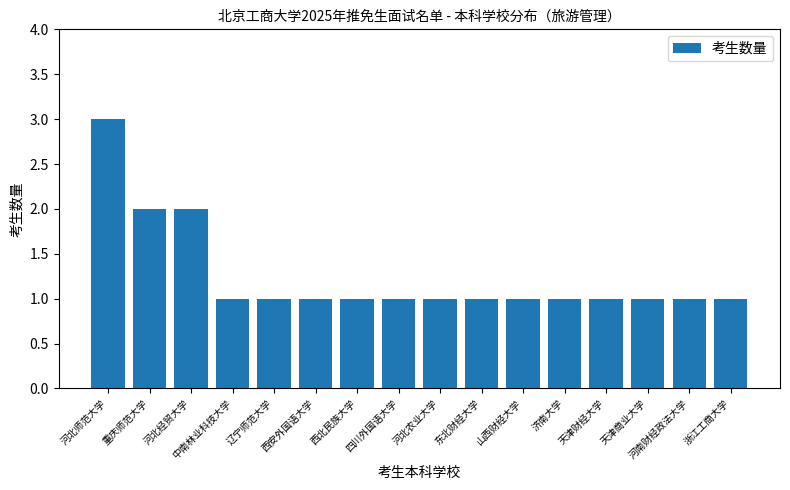

Reading left to right, what are all the values shown in this chart?

河北师范大学=3	重庆师范大学=2	河北经贸大学=2	中南林业科技大学=1	辽宁师范大学=1	西安外国语大学=1	西北民族大学=1	四川外国语大学=1	河北农业大学=1	东北财经大学=1	山西财经大学=1	济南大学=1	天津财经大学=1	天津商业大学=1	河南财经政法大学=1	浙江工商大学=1